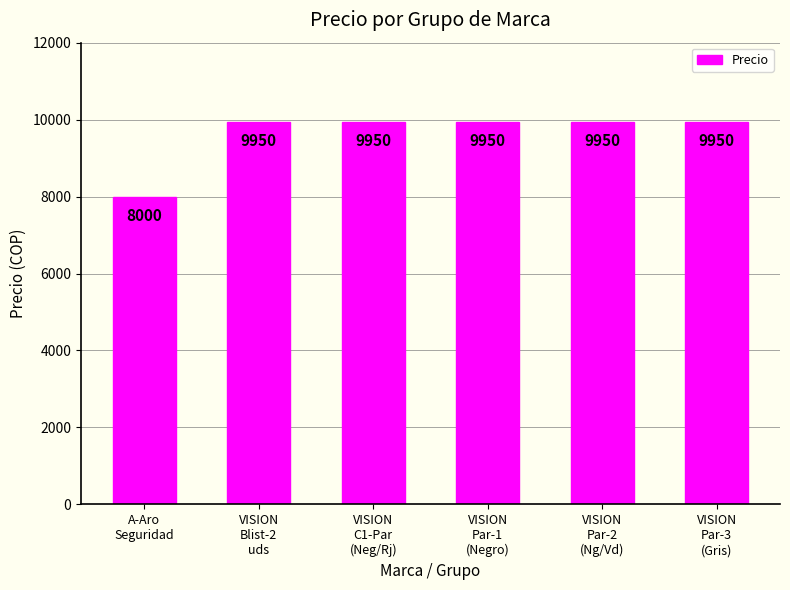

How many categories are shown in the chart?

6